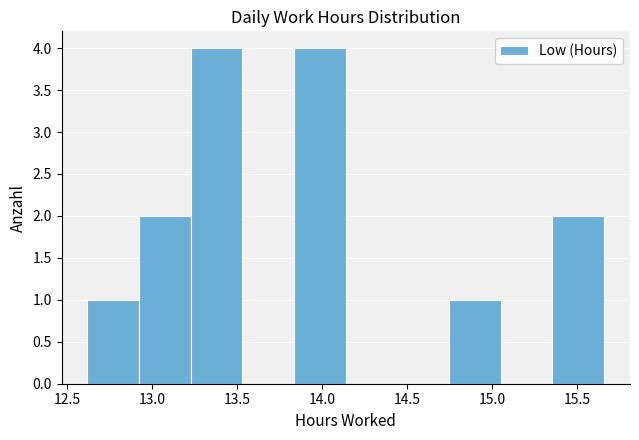

Reading left to right, transcribe this chart: for each bar, give the range it covers on the x-axis and its height. Neither the bar edges nor the heights are printed on the chart, so give them approximately, as read against the axes.

12.60 to 12.90: 1
12.90 to 13.25: 2
13.25 to 13.55: 4
13.55 to 13.85: 0
13.85 to 14.15: 4
14.15 to 14.45: 0
14.45 to 14.75: 0
14.75 to 15.05: 1
15.05 to 15.35: 0
15.35 to 15.65: 2